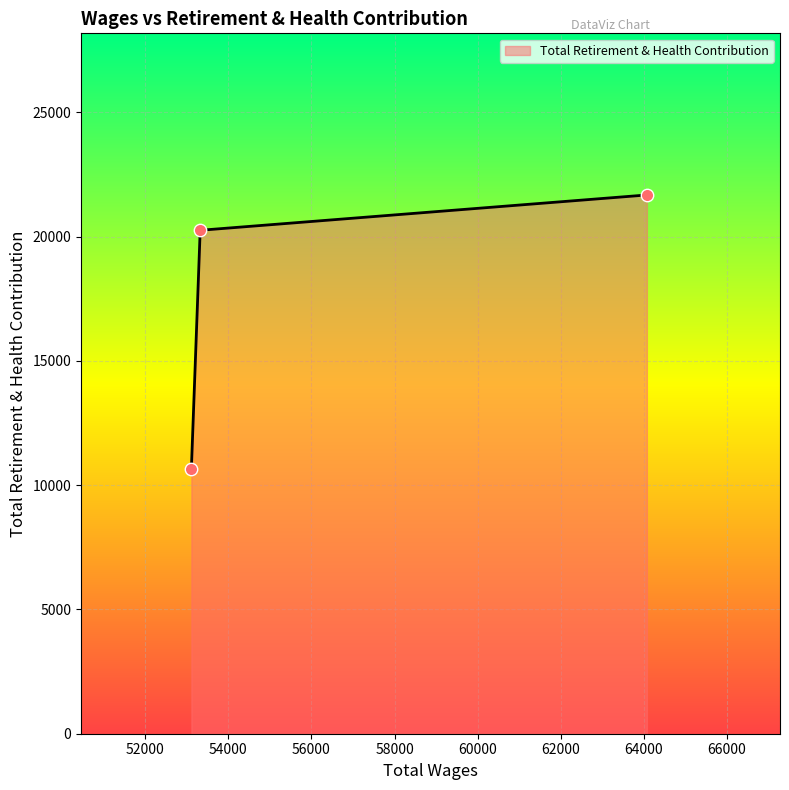

What is the average value?

17529